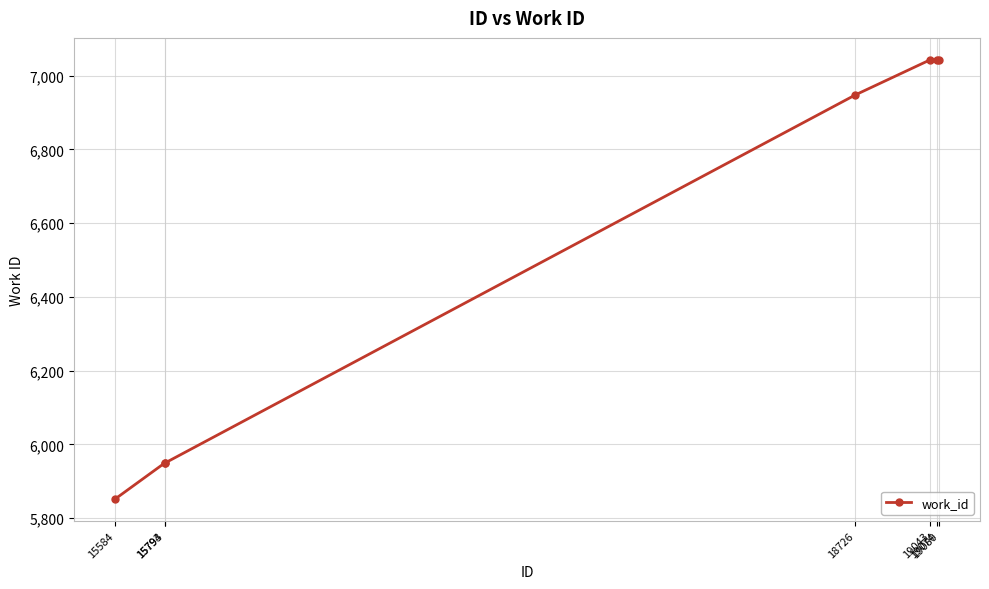

What is the maximum value shown in the chart?

7043